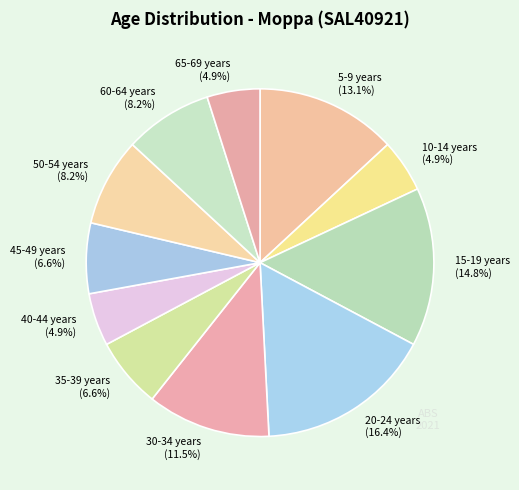

Is there any slice that represents more than half of the pie?

No